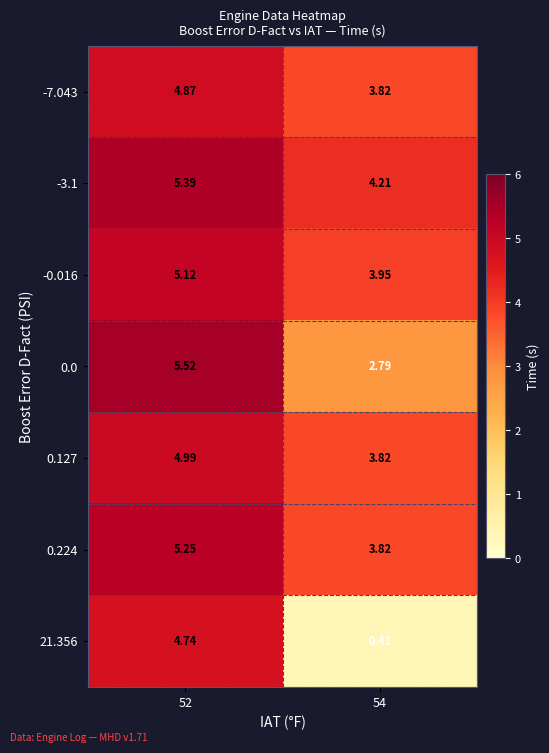

Is the value of -0.016 at 54 greater than the value of 21.356 at 52?

No